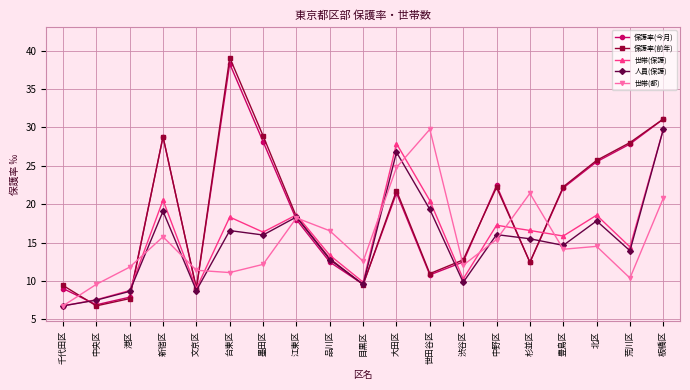

Which series has the largest range (max minus min)?

保護率(前年)